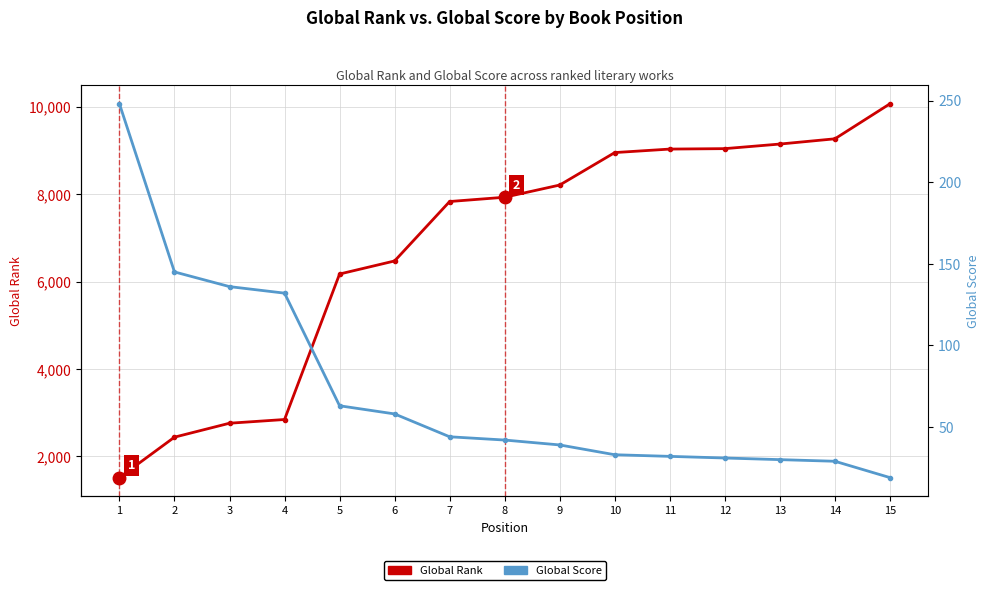

At which label is Global Score closest to 133?

4